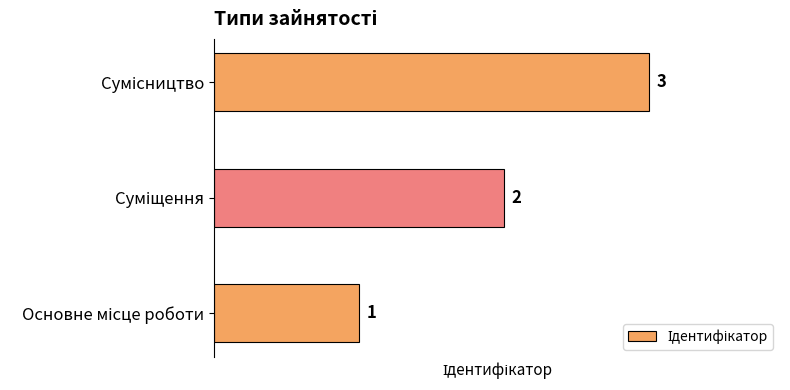

How many series are shown in this chart?

1